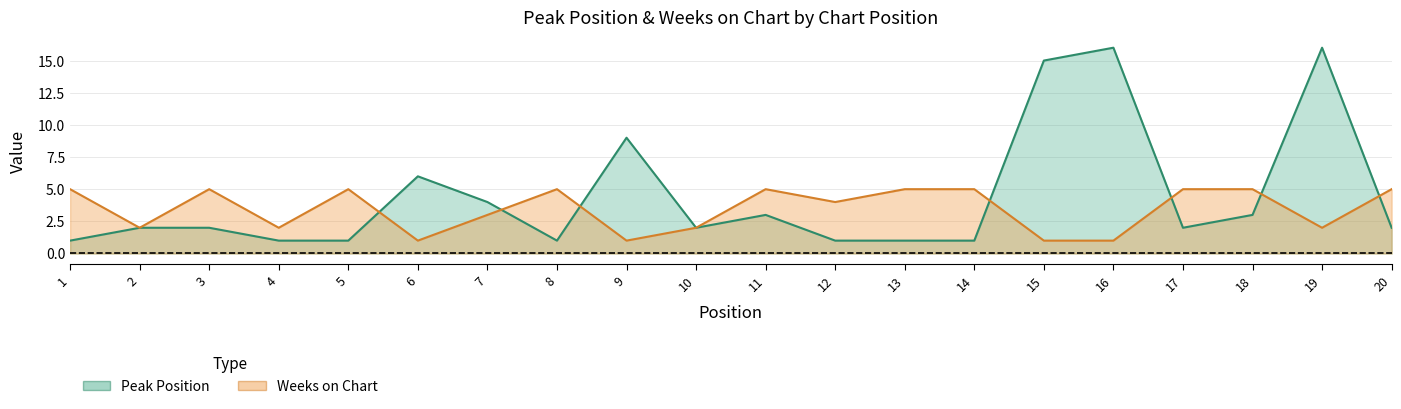

True or false: Weeks on Chart has more than 0 points higher than both neighbors.

True